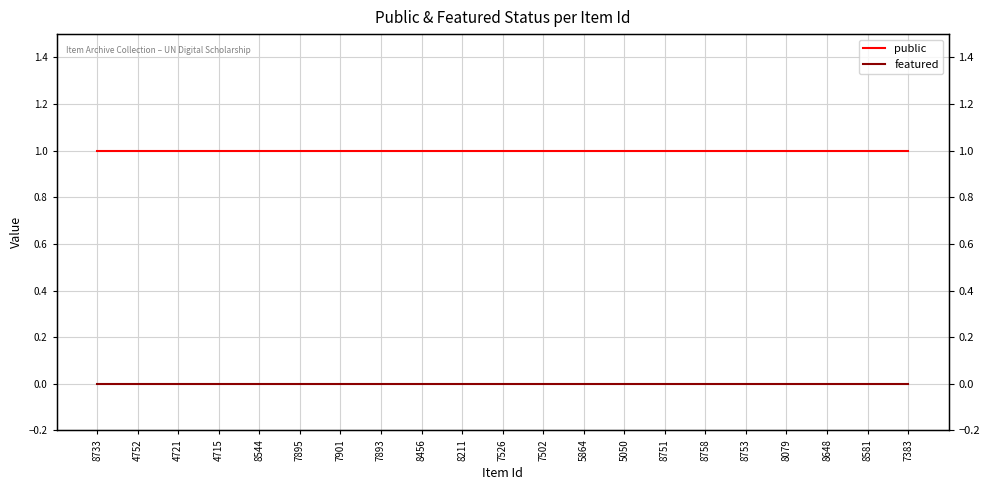

True or false: featured and public intersect in this chart.

False